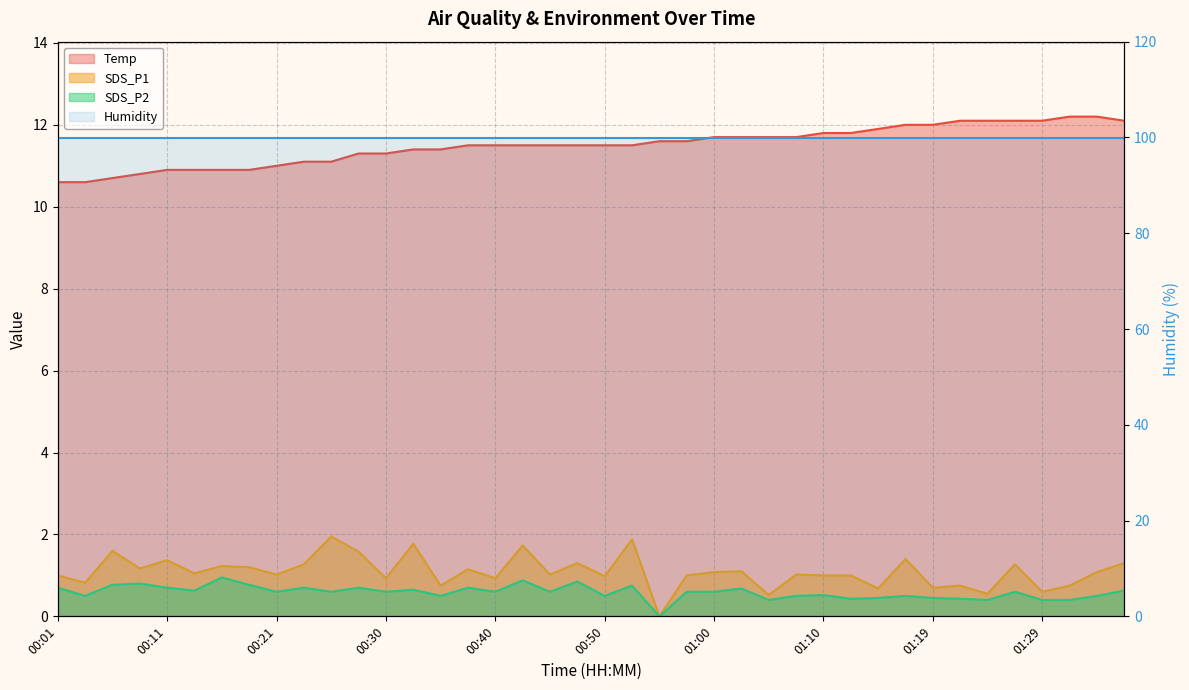

Rank the categories by SDS_P1 value from highest to lowest.

00:26, 00:53, 00:33, 00:43, 00:06, 00:28, 01:17, 00:11, 00:48, 01:37, 00:23, 01:27, 00:16, 00:18, 00:08, 00:38, 01:02, 01:00, 01:34, 00:13, 00:21, 00:45, 01:07, 00:01, 00:57, 01:10, 01:12, 00:50, 00:30, 00:40, 00:03, 00:35, 01:22, 01:32, 01:19, 01:15, 01:29, 01:24, 01:05, 00:55